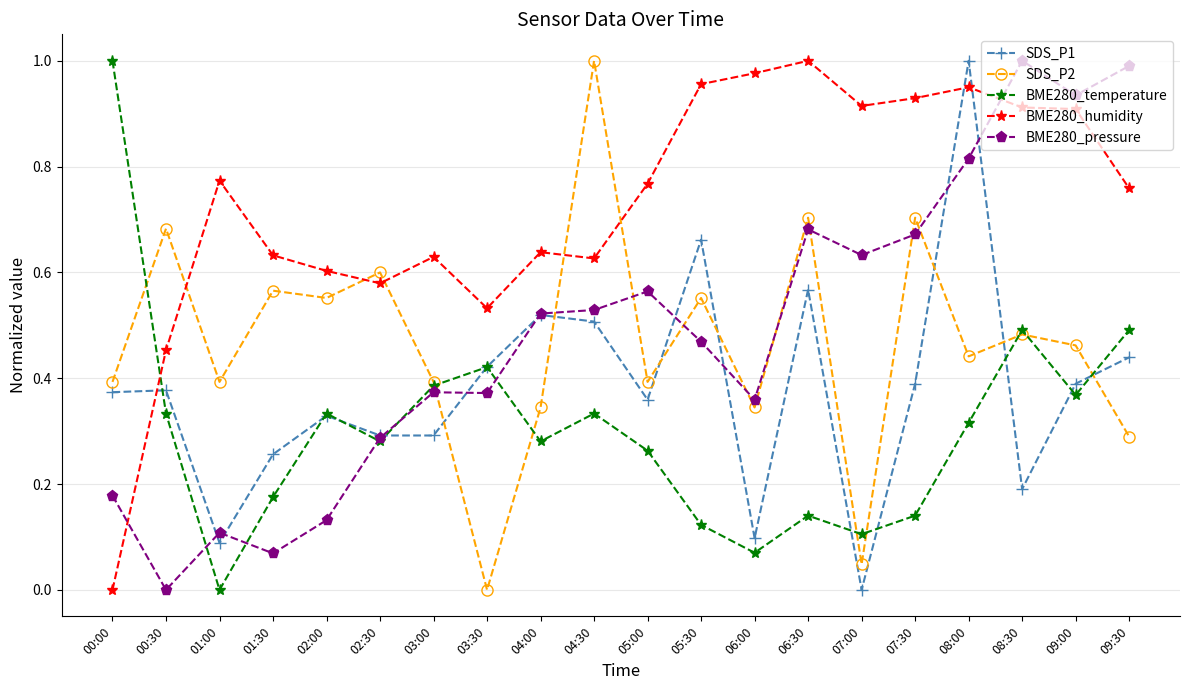

How many intersections are there between BME280_pressure and BME280_humidity?

2